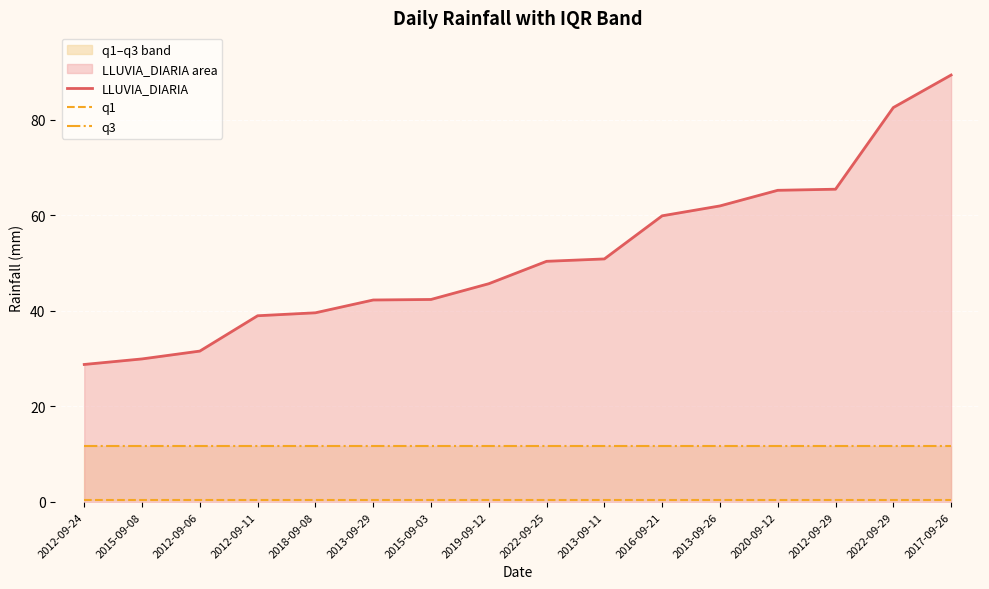

True or false: q1 has more than 1 points higher than both neighbors.

False